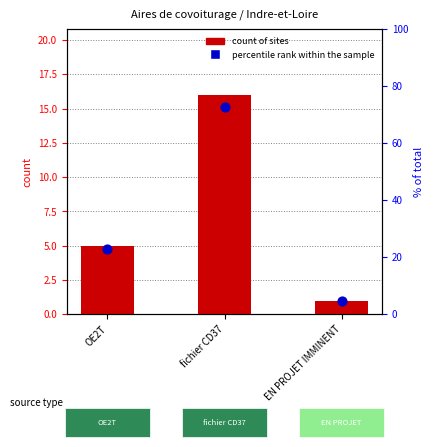

What is the total value across all series at EN PROJET IMMINENT?

5.5